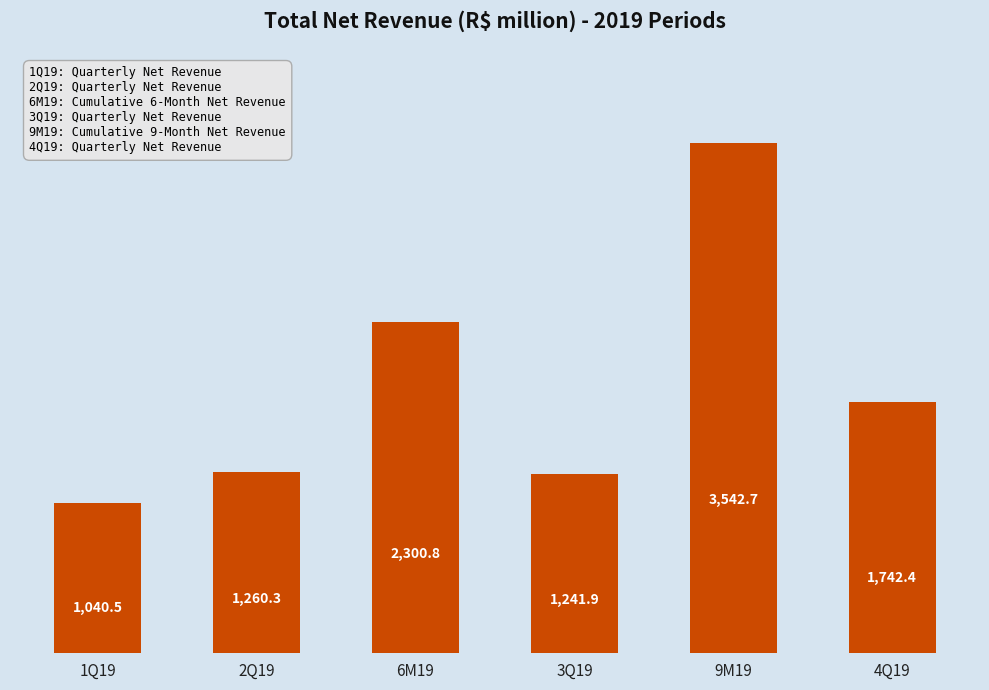

What is the sum of the values at 6M19 and 1Q19?

3341.3